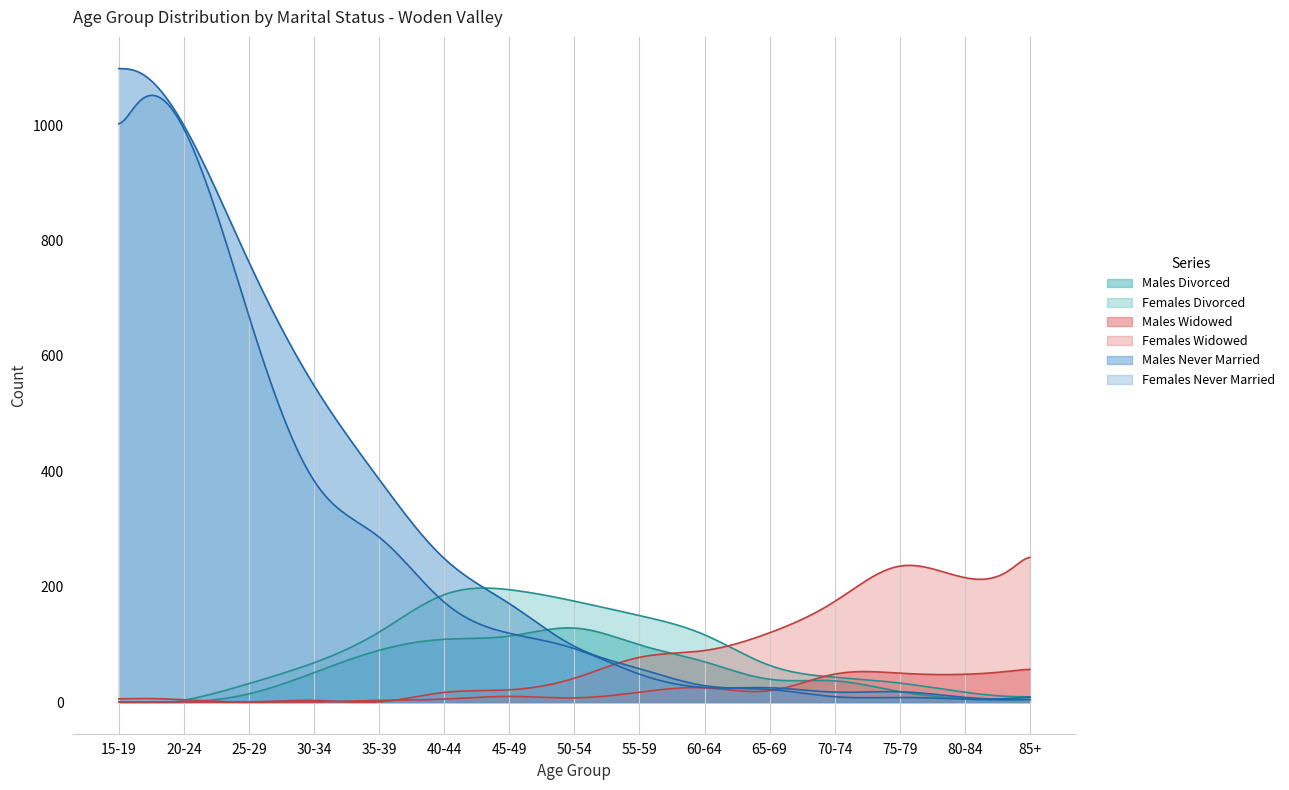

How many intersections are there between Females Divorced and Females Never Married?

2